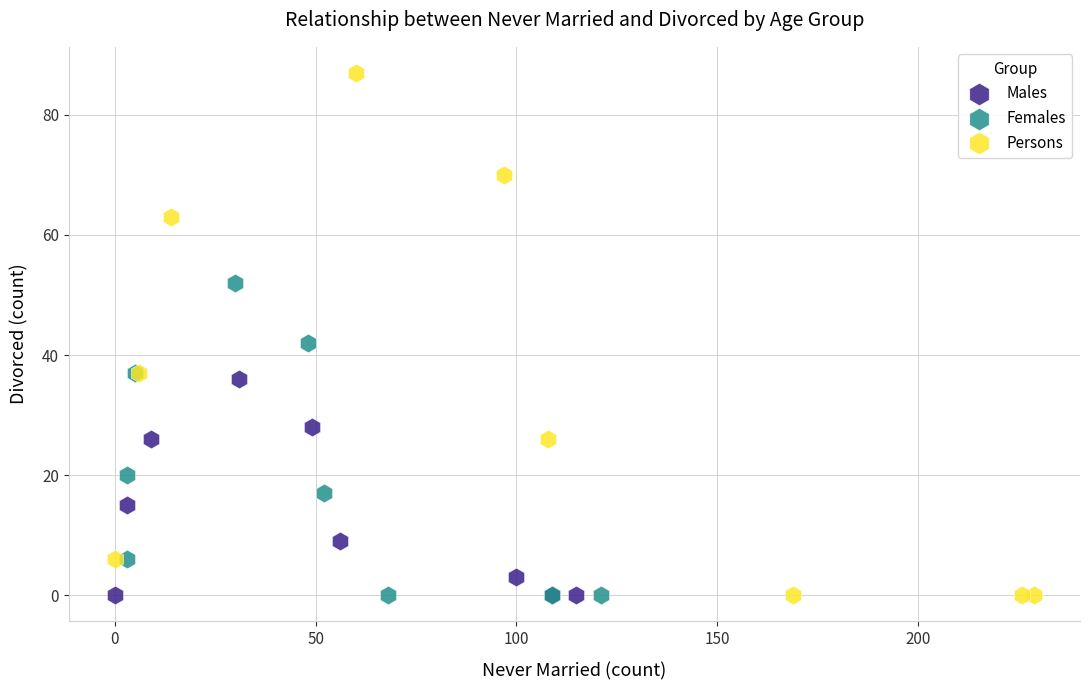

Which series reaches the maximum Y coordinate?

Persons